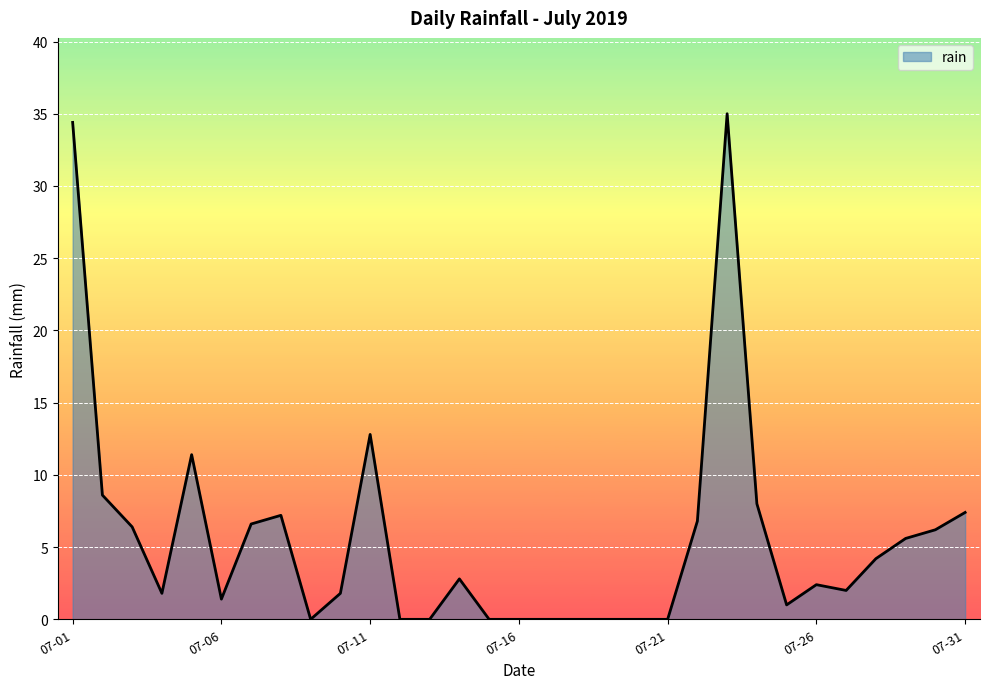

What is the difference between the maximum and minimum values?

35.0